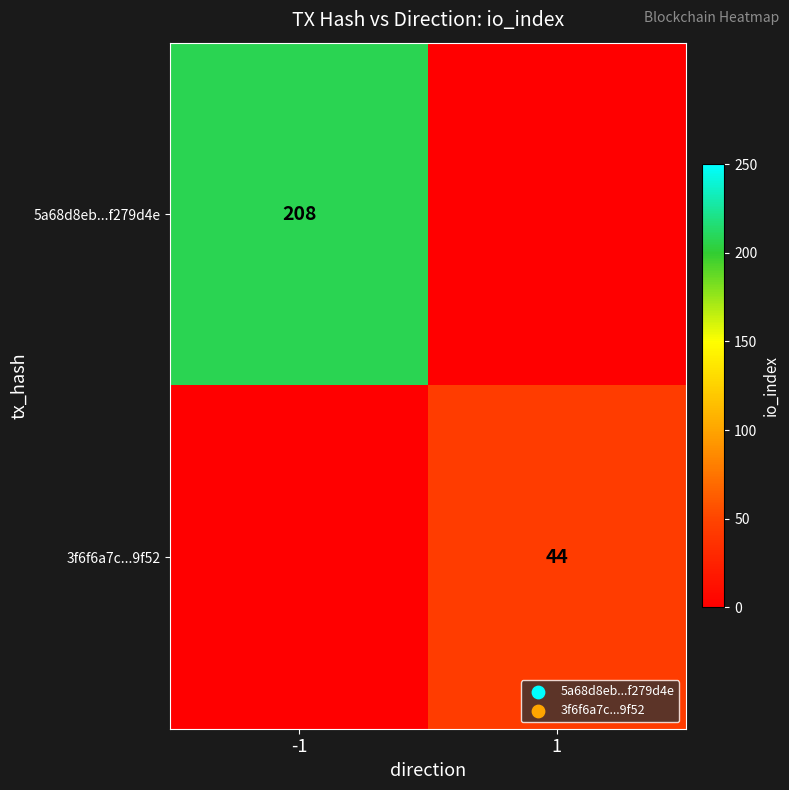

Read the 5a68d8eb...f279d4e value at -1, to the nearest 5.

210